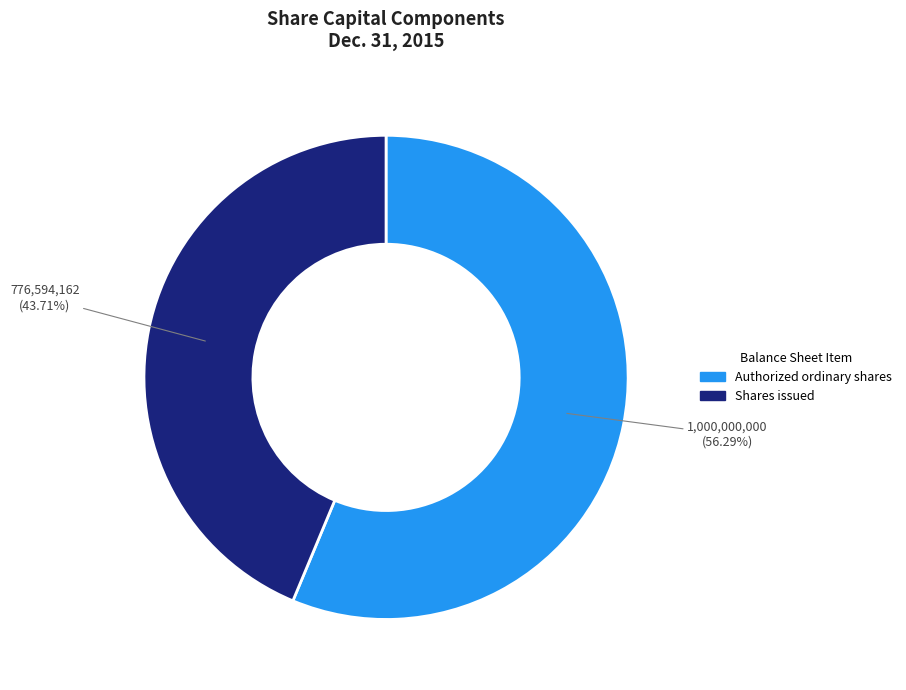

Which slice is the largest?

Authorized ordinary shares